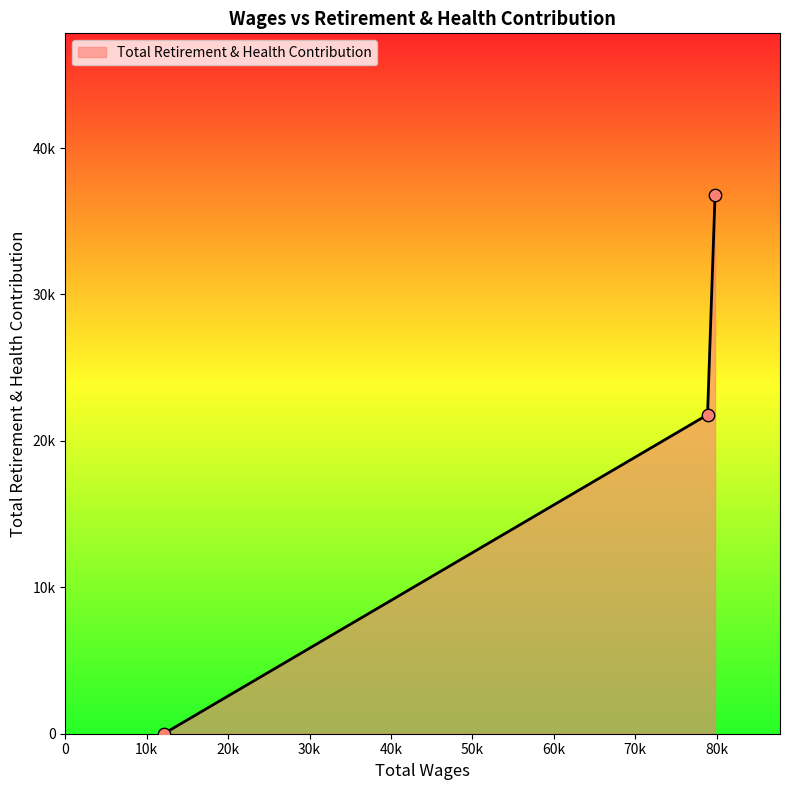

Does the chart have visible grid lines?

No